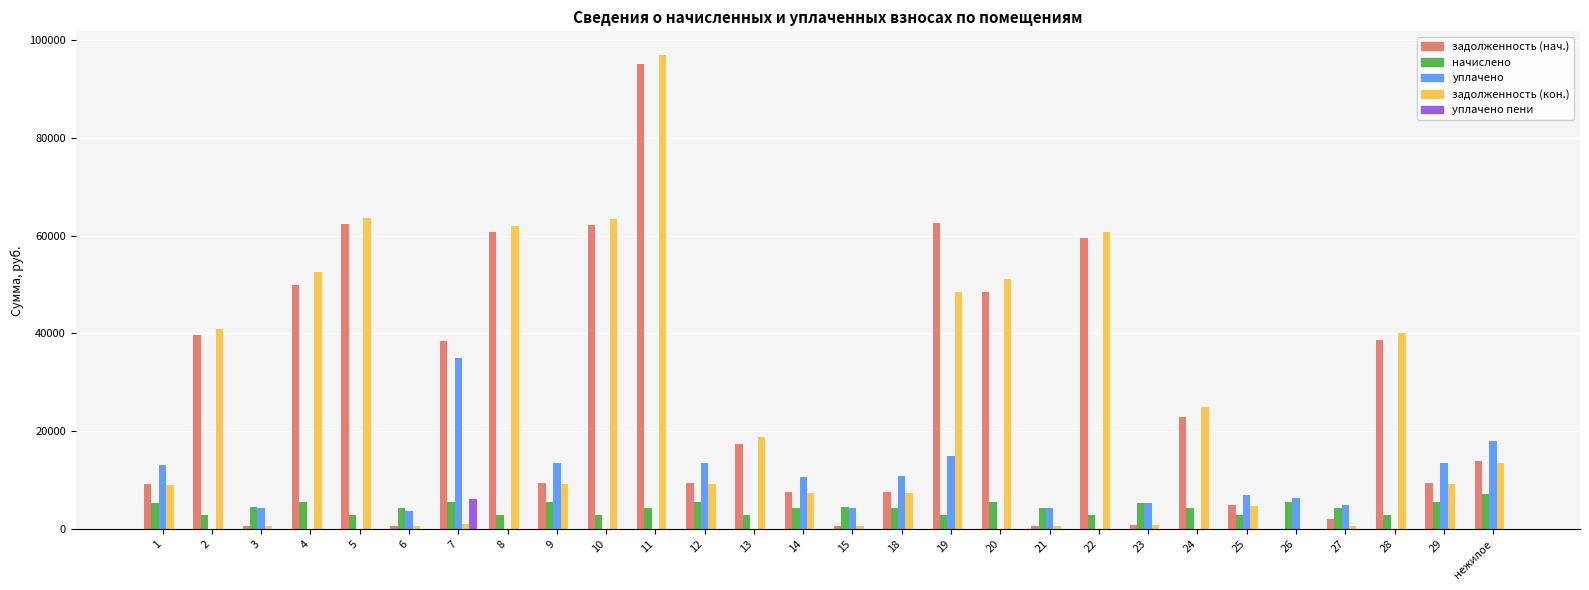

What is the highest value of the уплачено пени series?

6080.4